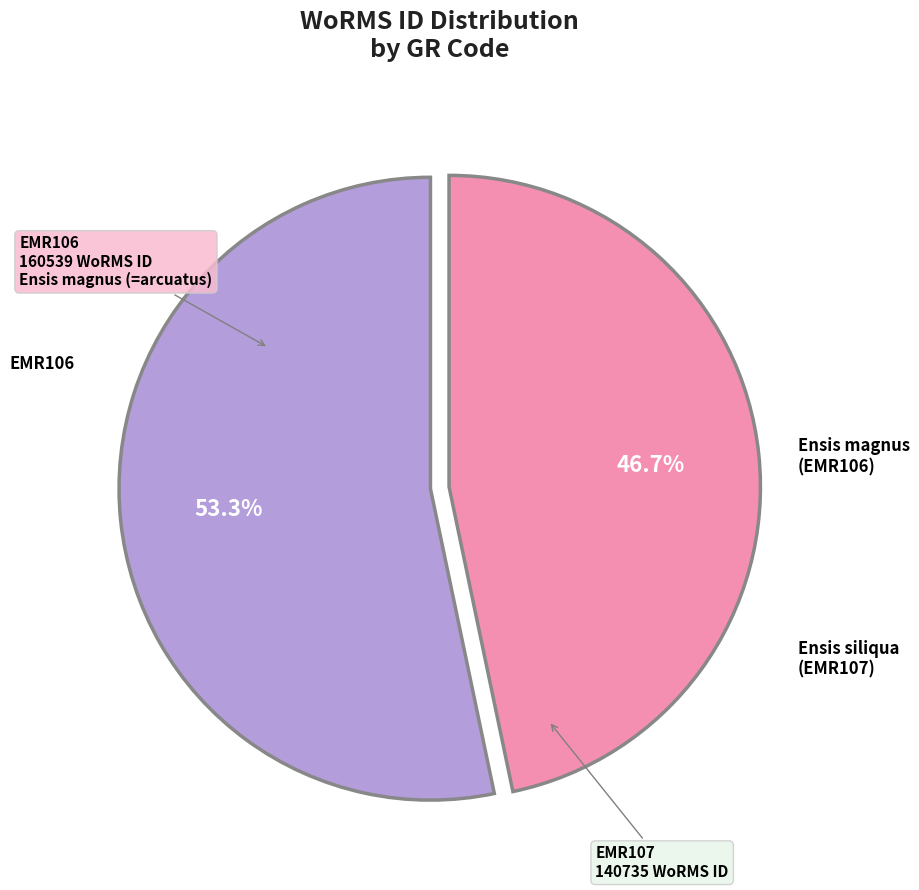

Is there a majority slice in this chart?

Yes